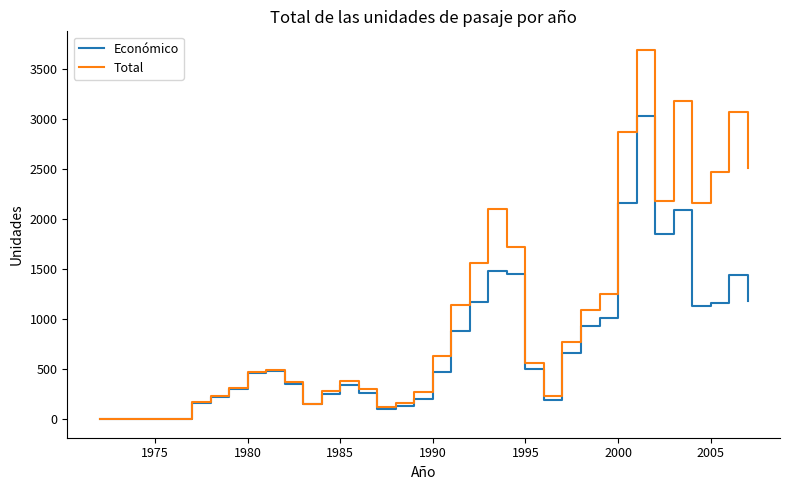

Which series has the largest total across all categories?

Total